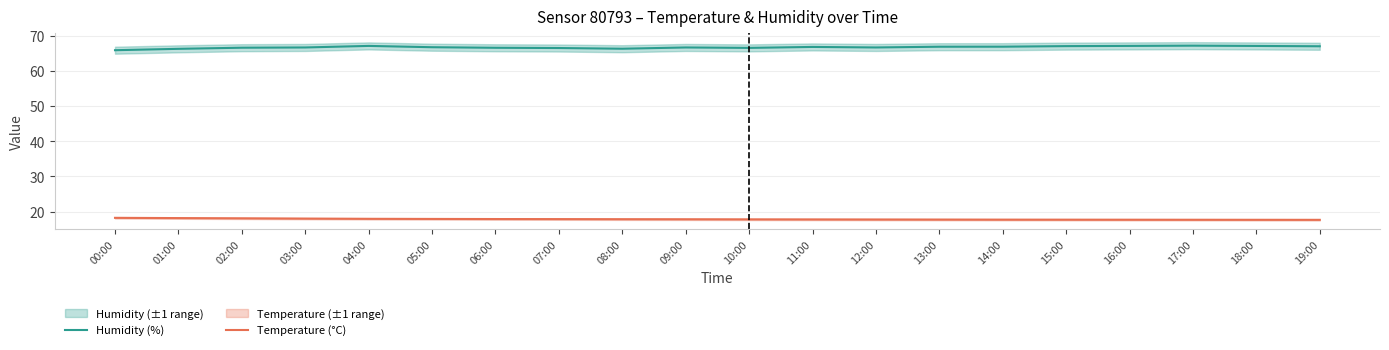

Does the chart display data point markers on the line(s)?

No